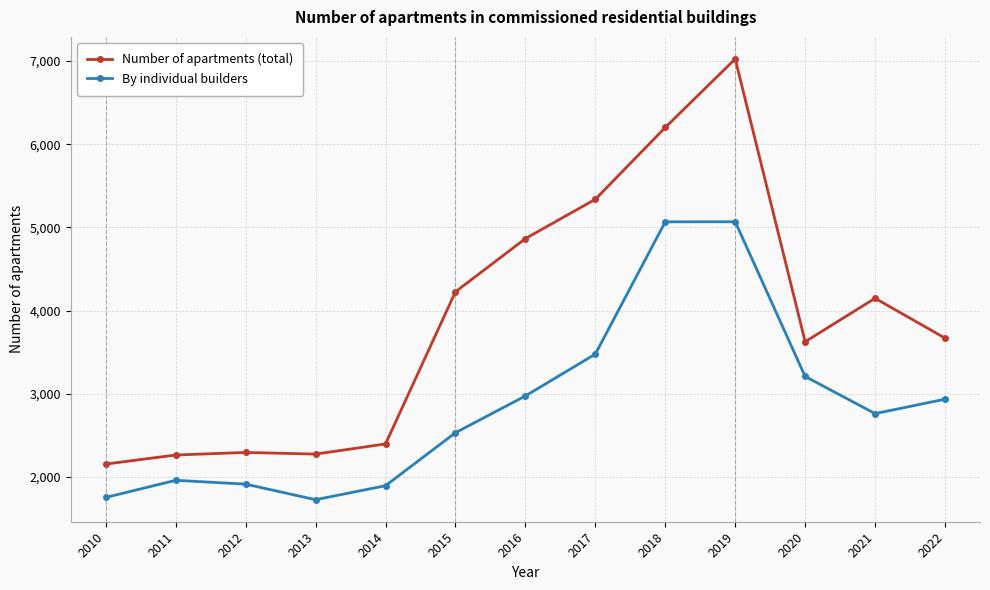

True or false: By individual builders has a value of 1178 at 2013.

False